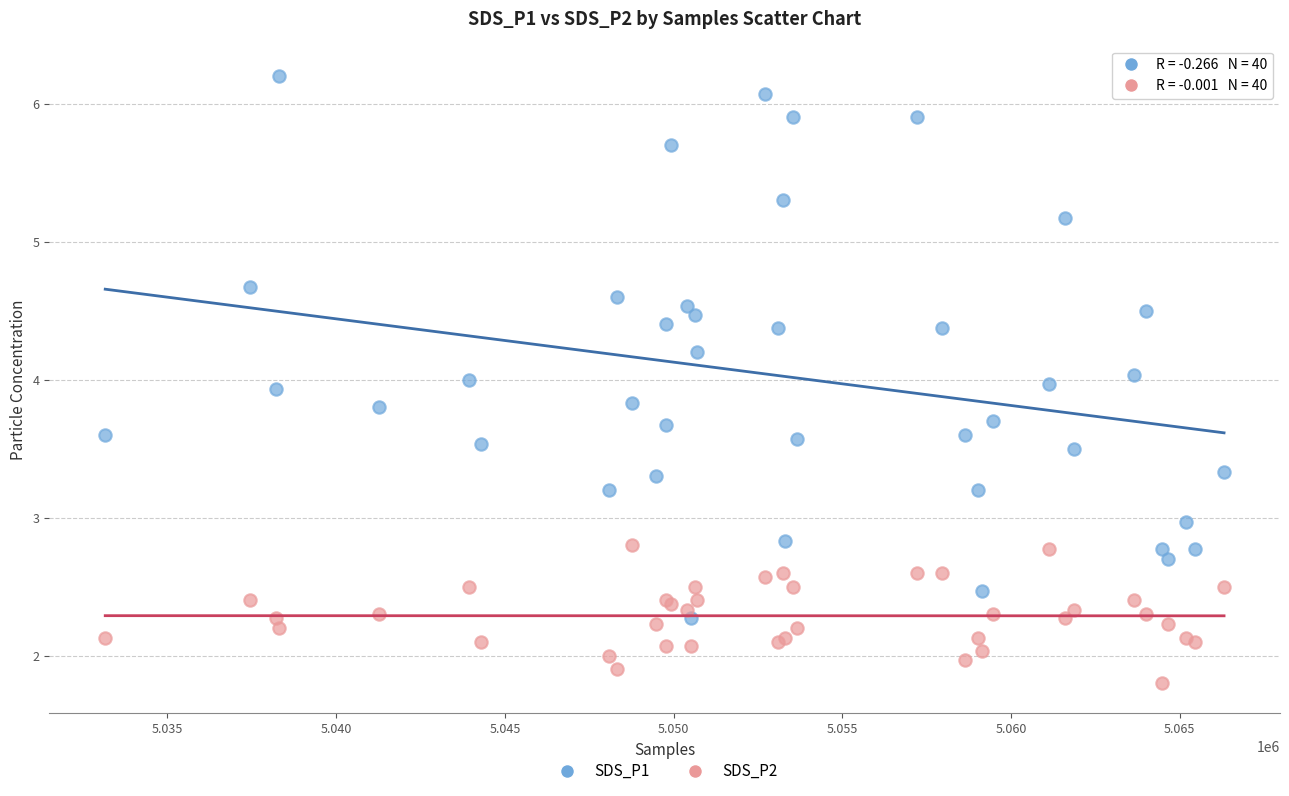

What is the X range (max minus min) for the scatter plot?

33157.0